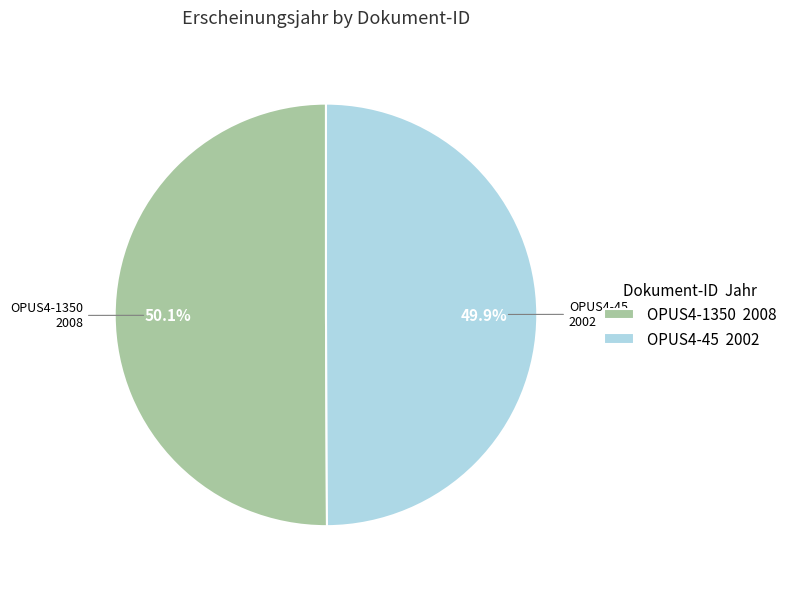

What percentage is the OPUS4-1350 slice, to the nearest percent?

50%